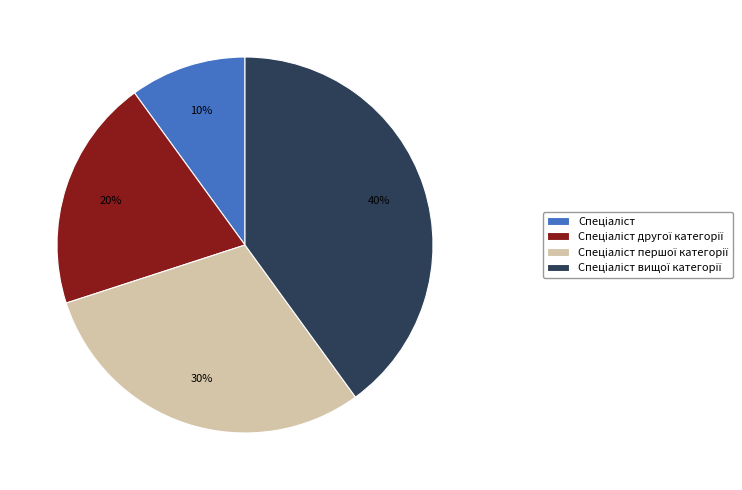

To the nearest percent, what is the average slice percentage?

25%